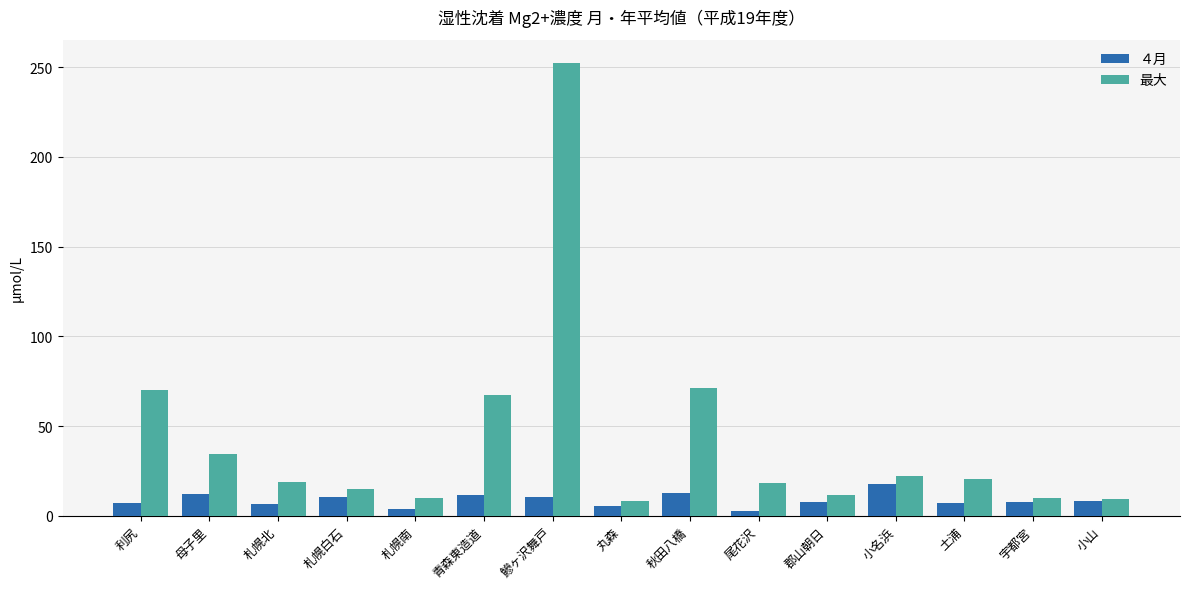

What is the difference between the second highest and second lowest values in the ４月 series?

8.6